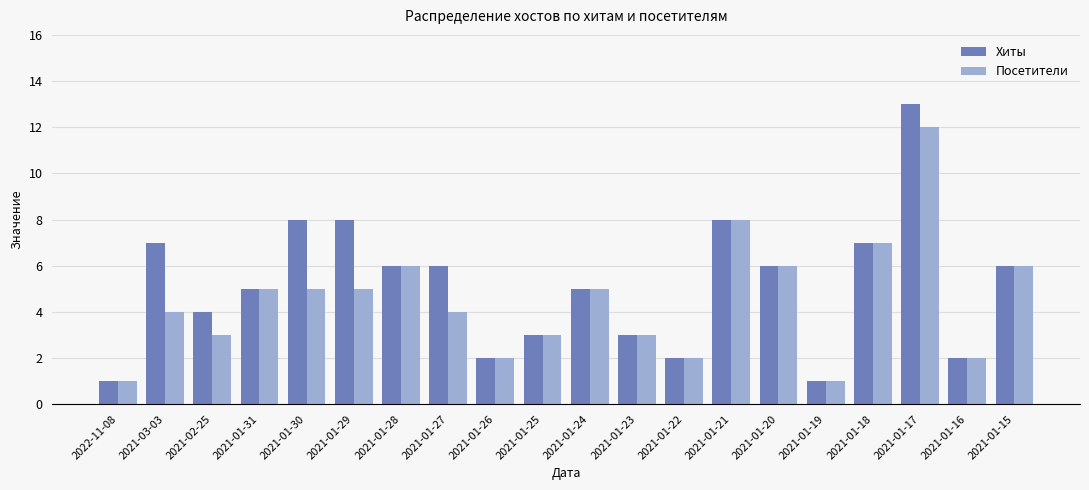

What is the value of the Хиты bar at the 6th from the left?

8